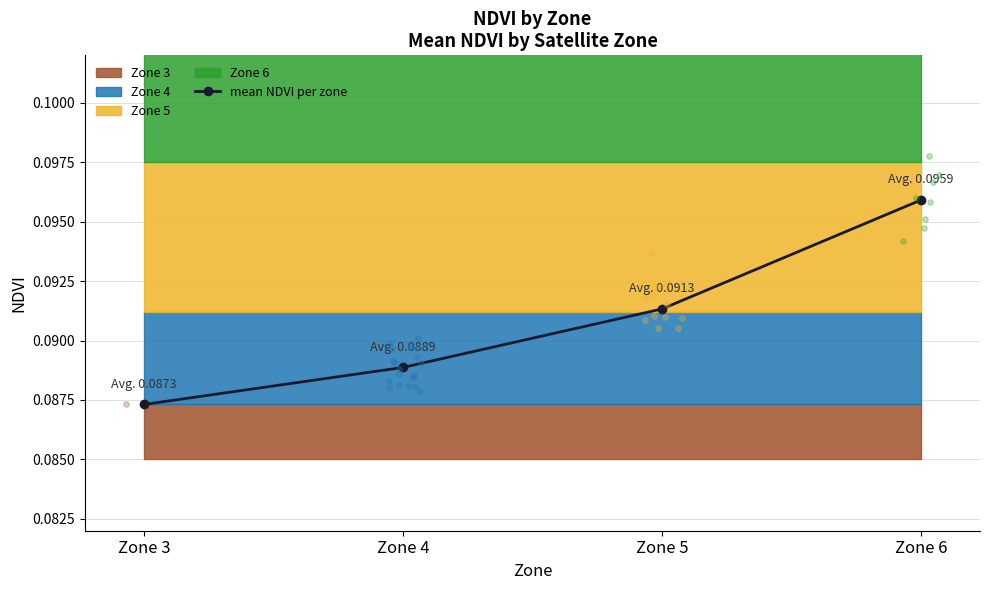

Which has a higher value, Zone 6 or Zone 4?

Zone 6